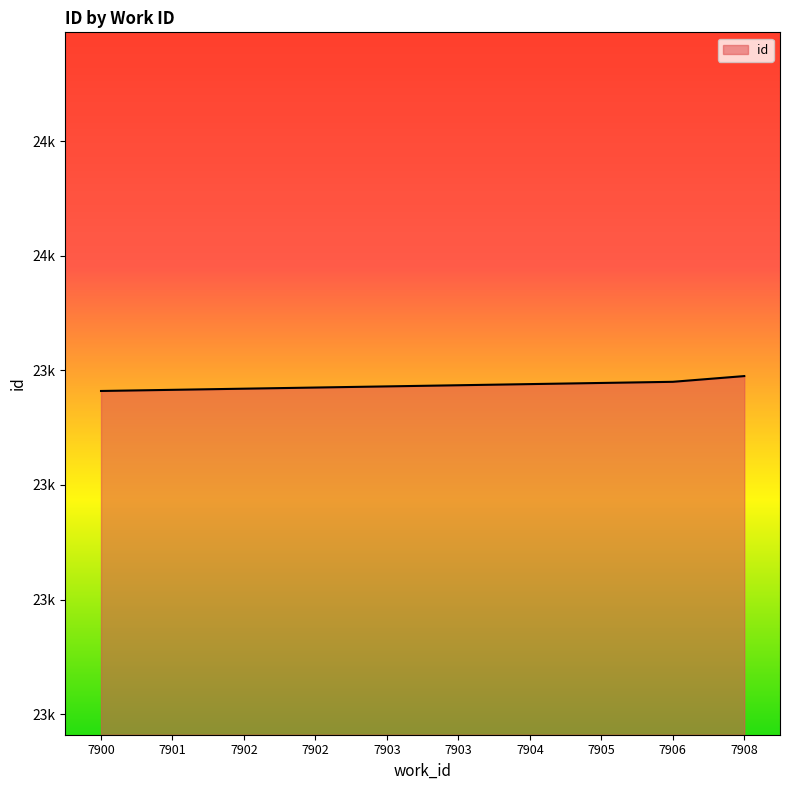

Does the chart display data point markers on the line(s)?

No